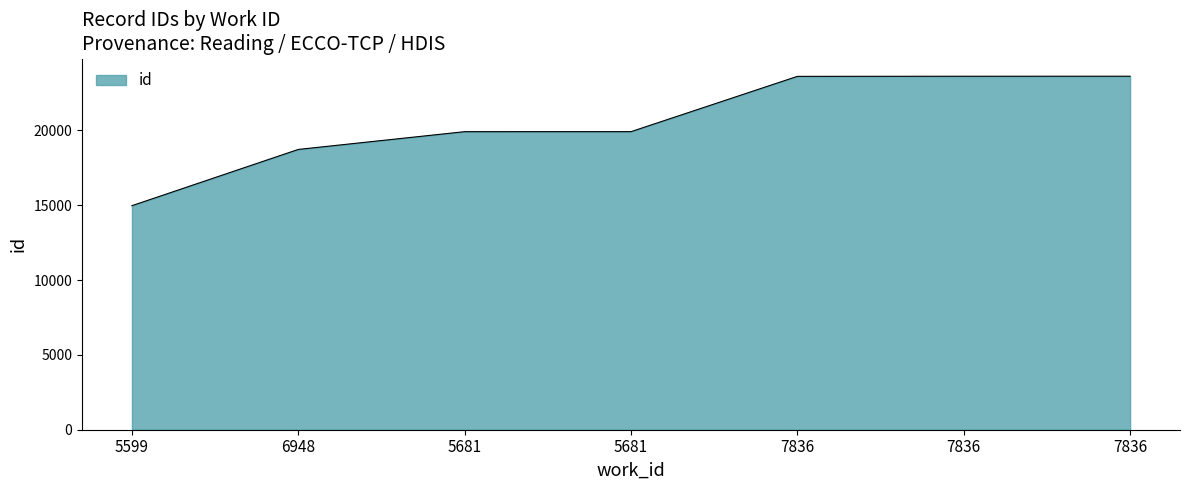

What is the average value?

20623